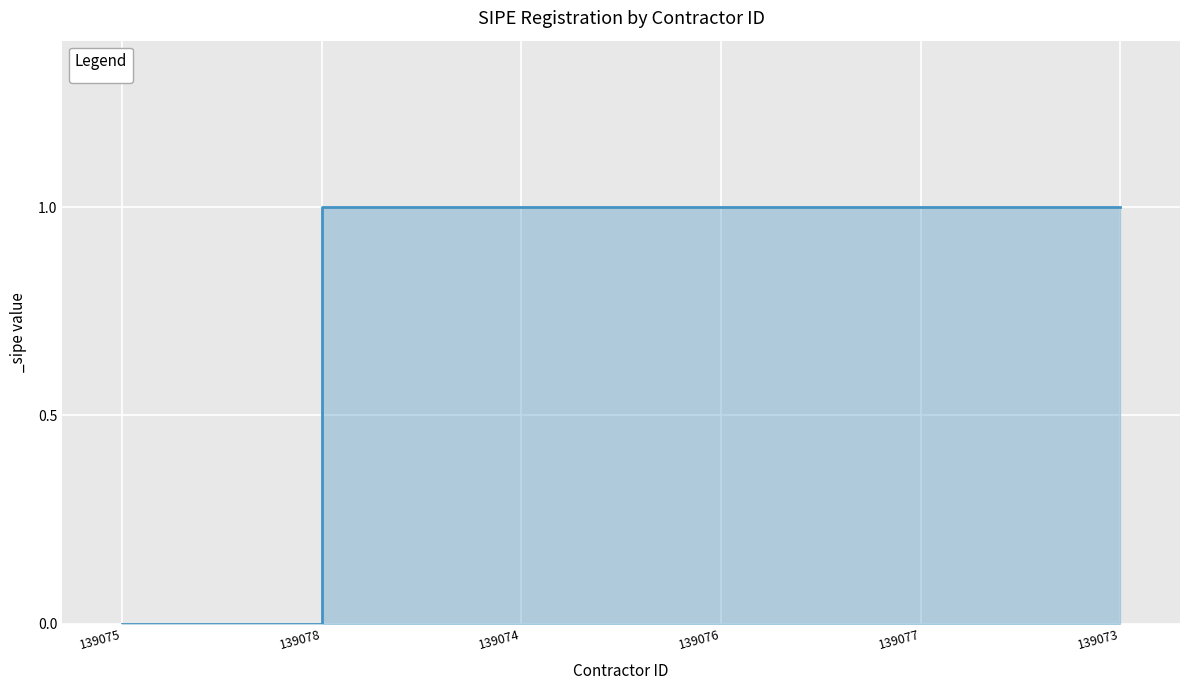

How many values are above zero?

5